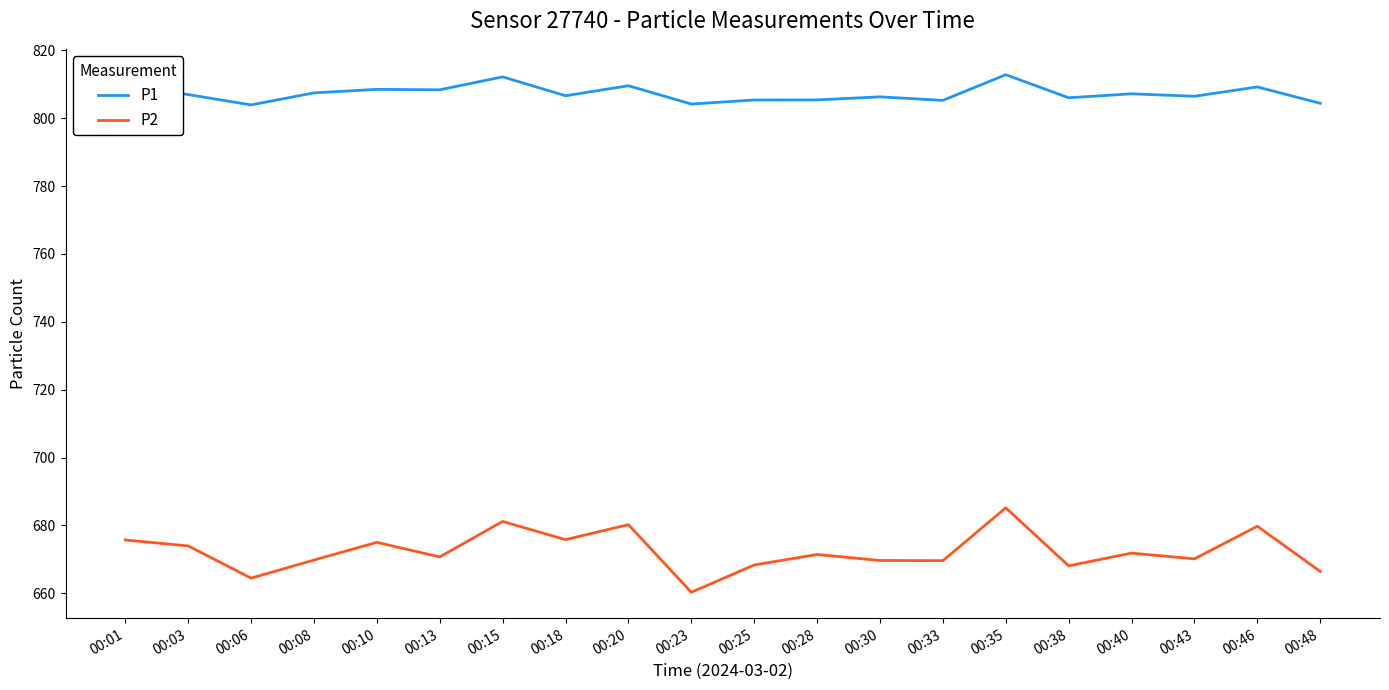

The value of P2 at 00:38 is 668.1. True or false?

True